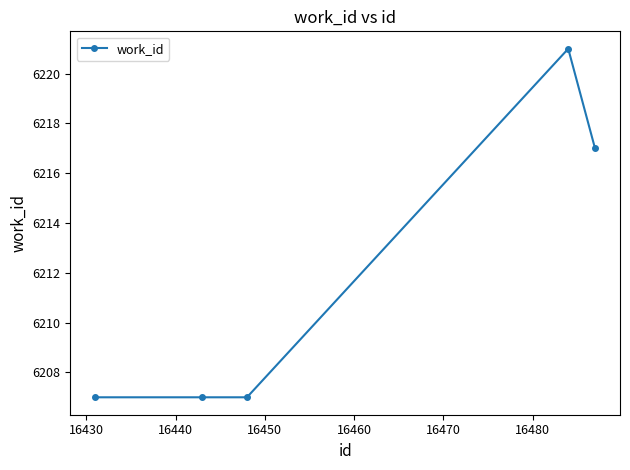

What is the value of the 2nd point from the left?

6207